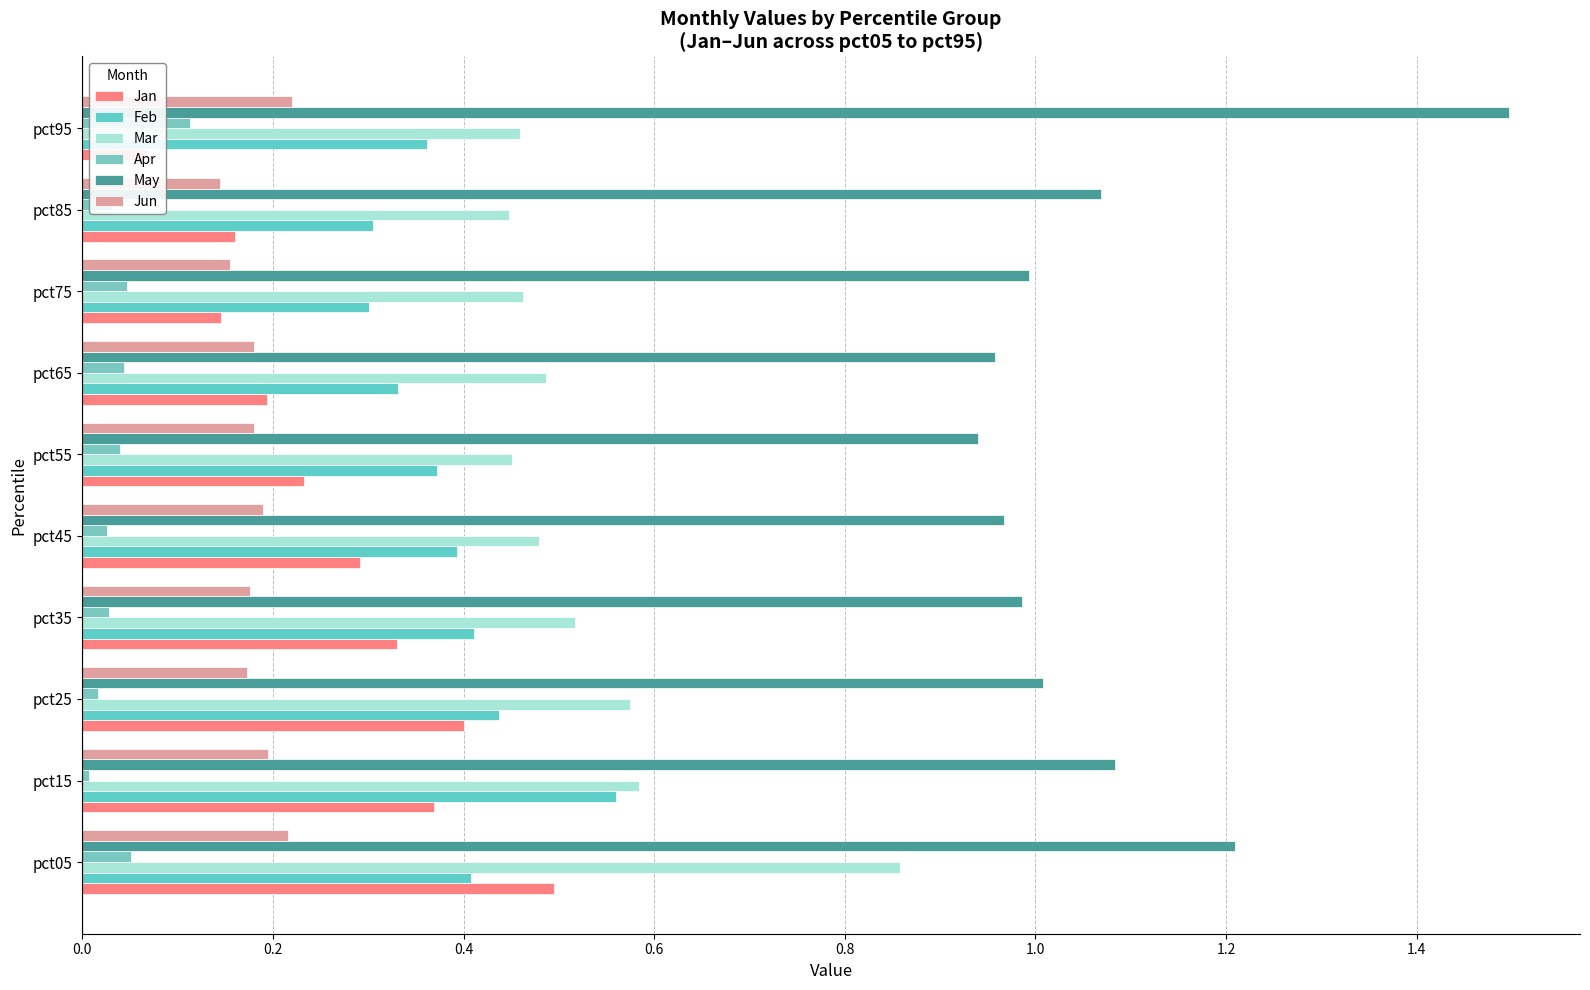

How many data points does each series have?

10